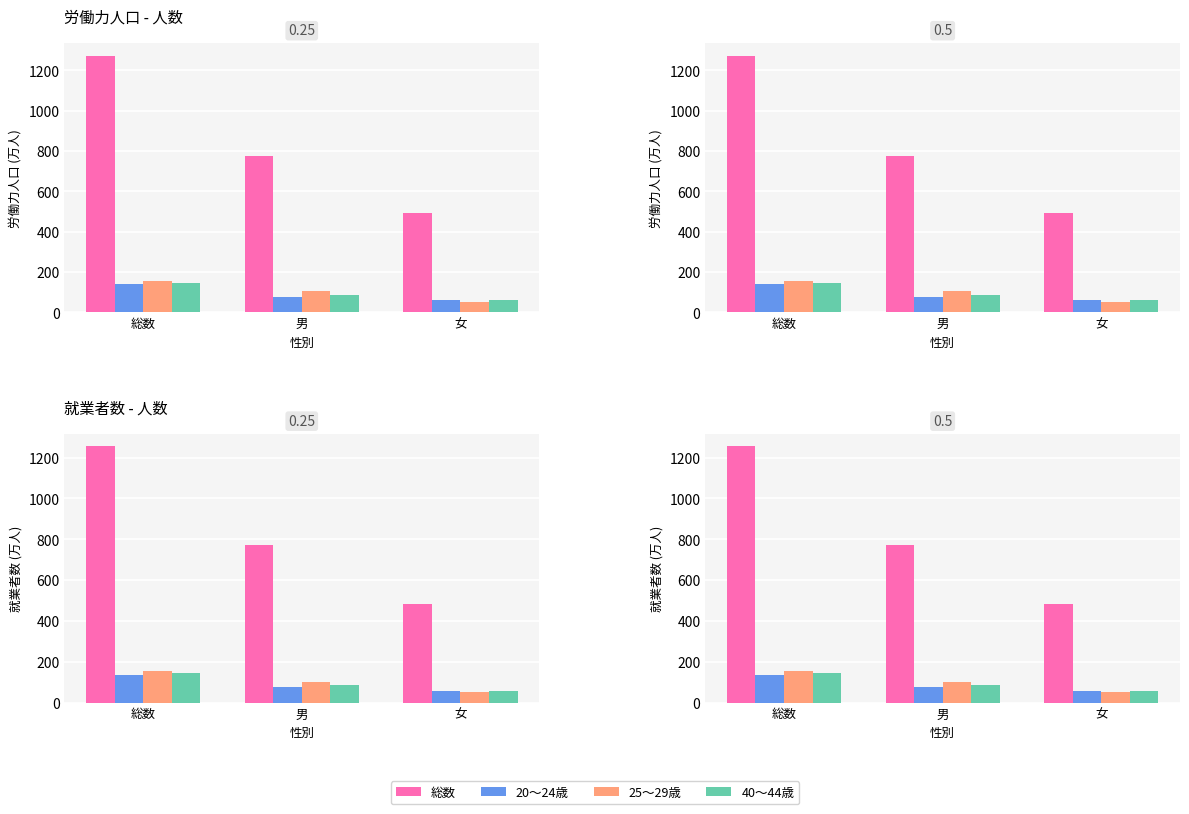

How many 40～44歳 values are between 58 and 146?

3